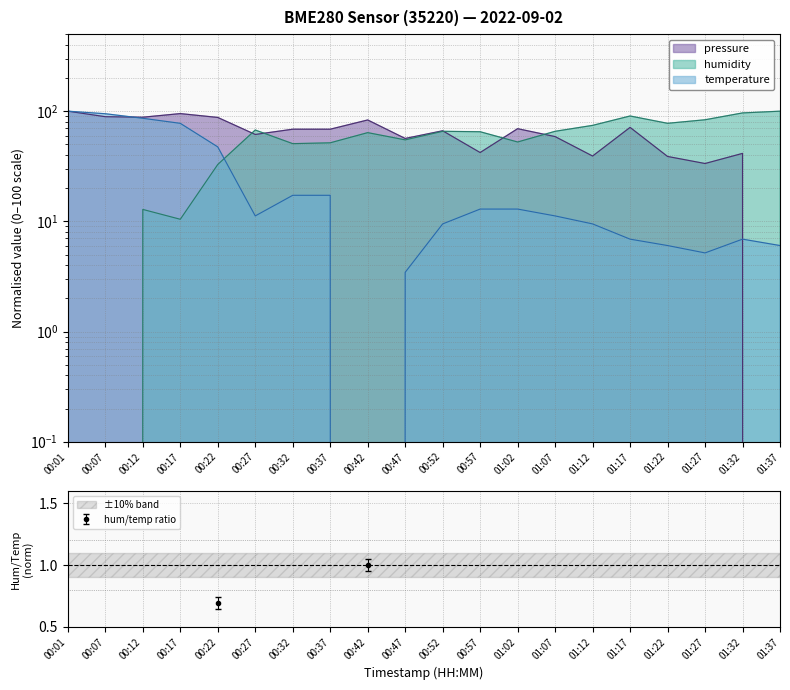

What is the sum of all temperature values?

542.2